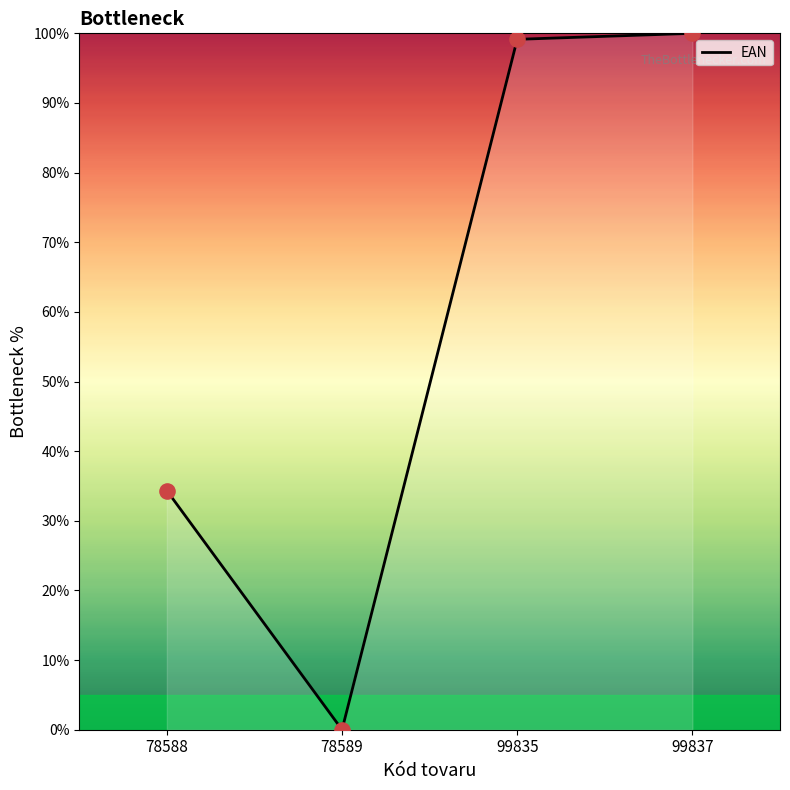

What is the change in value from 78589 to 99835?

+99.1